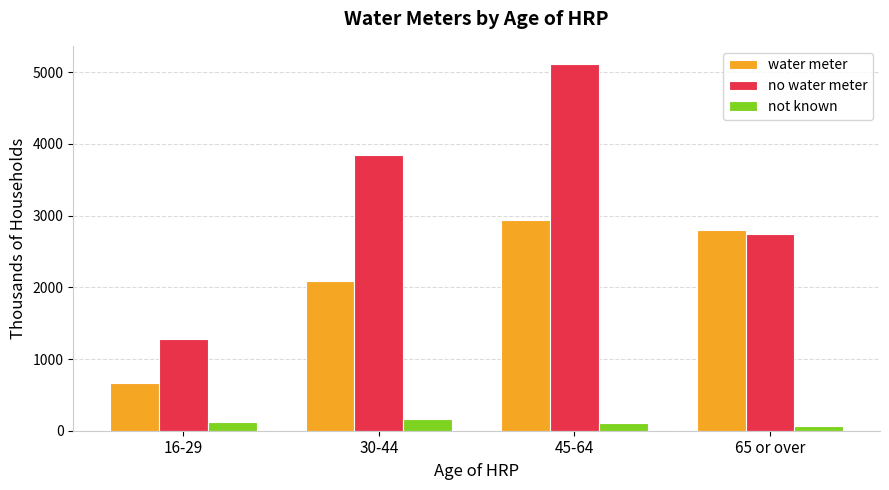

What is the approximate value of not known at 65 or over?

59.0